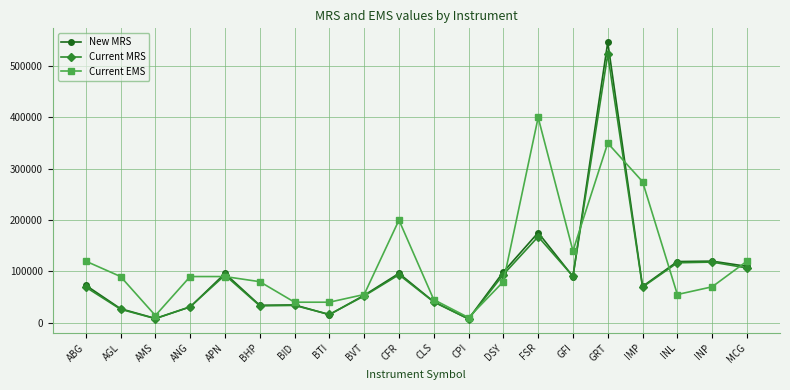

The Current MRS series shows 40415 at CLS. True or false?

True